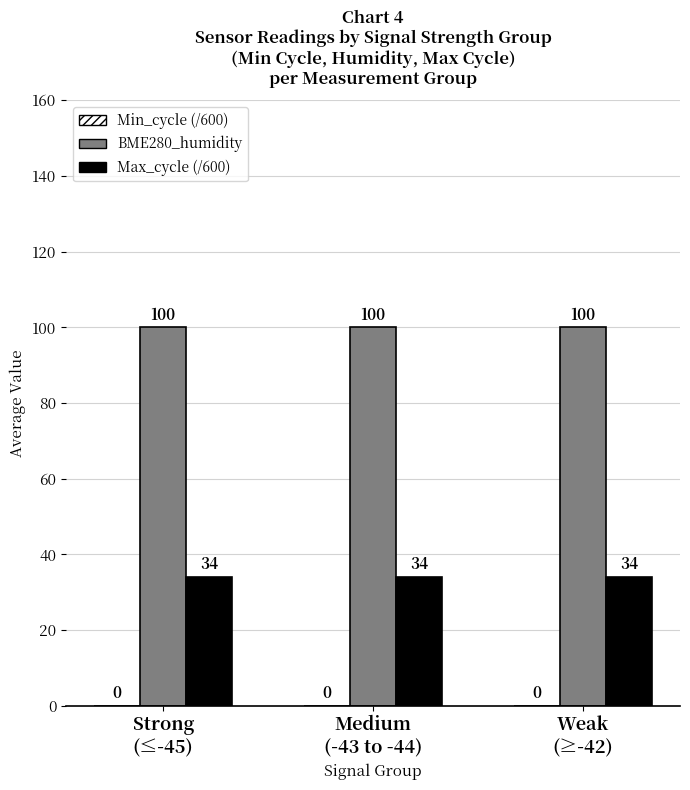

What is the maximum value for Max_cycle (/600)?

34